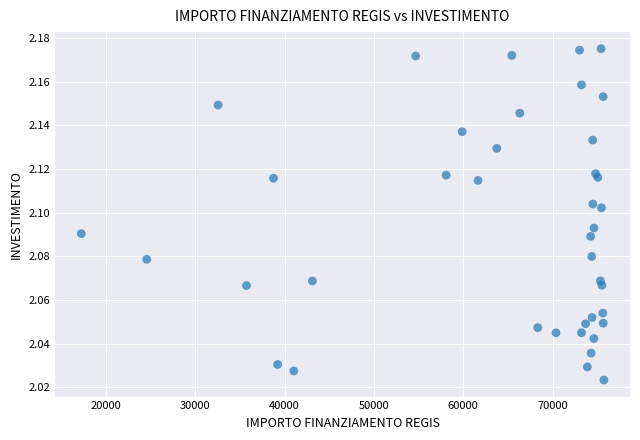

What is the range of X values (max minus min)?

58531.3